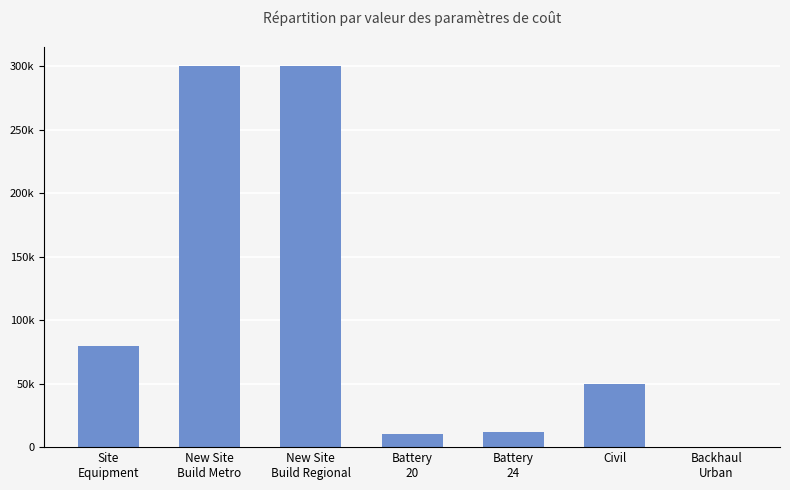

What is the label of the 2nd bar from the left?

New Site
Build Metro